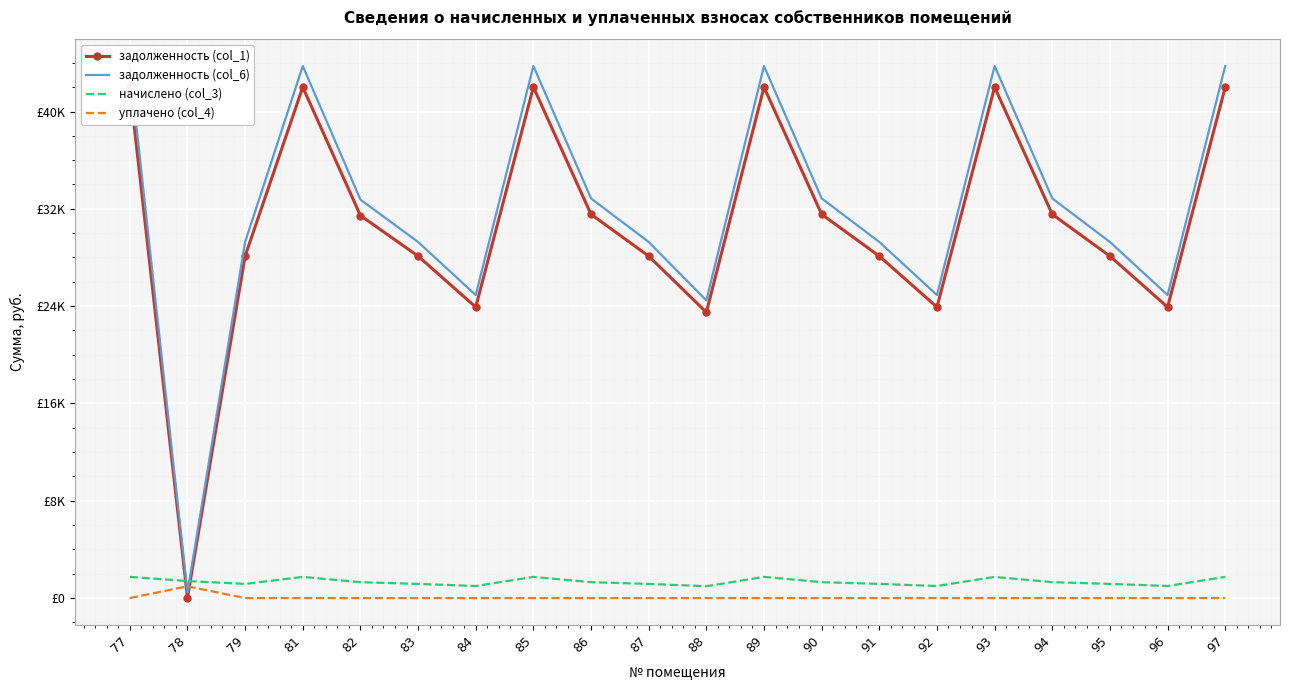

Where is the first local maximum for уплачено (col_4)?

78